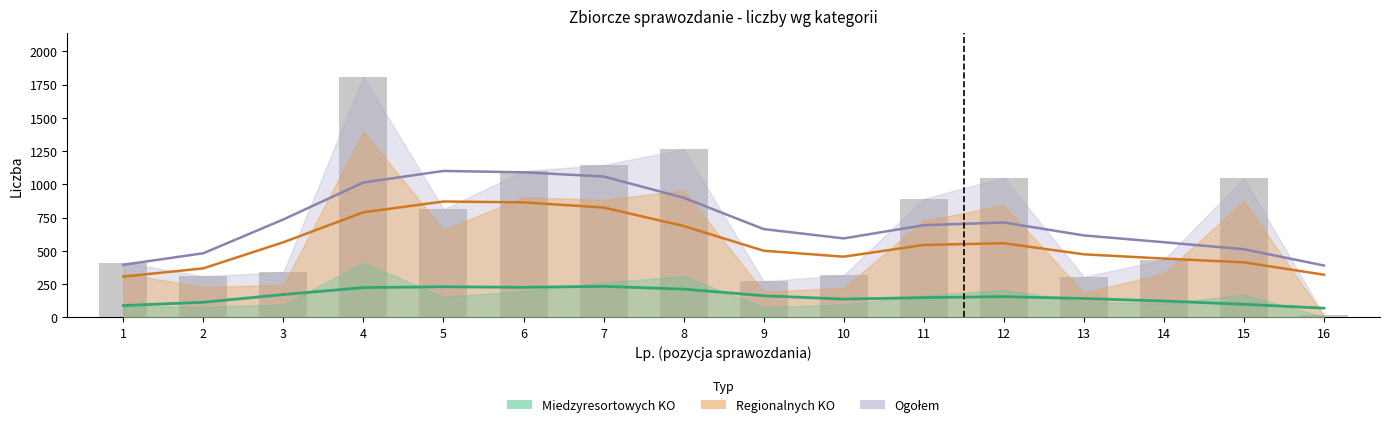

Between 4 and 9, which series saw the biggest shift?

Ogołem